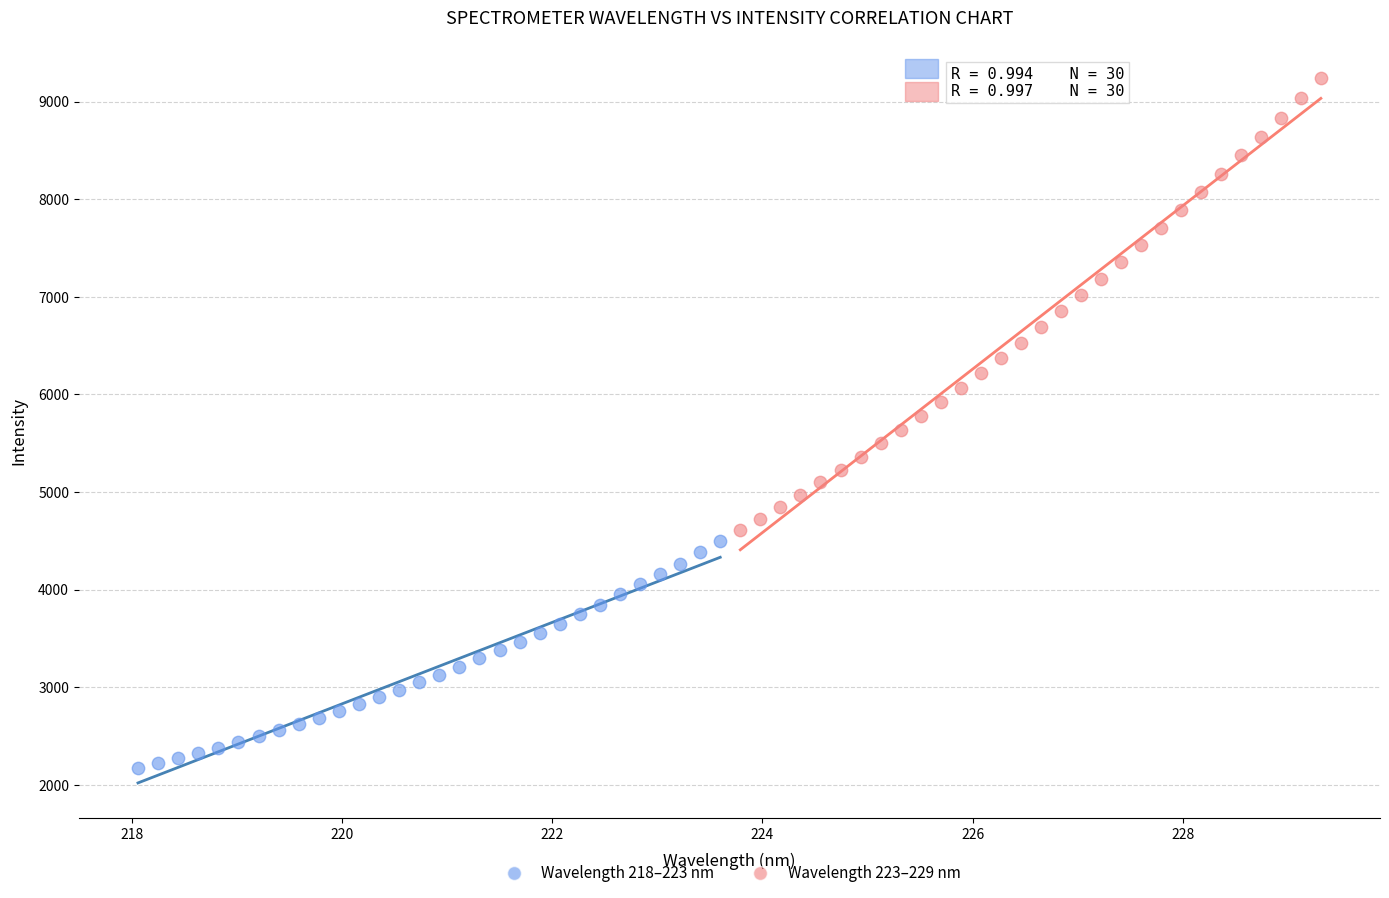

Which series reaches the maximum Y coordinate?

Wavelength 223–229 nm